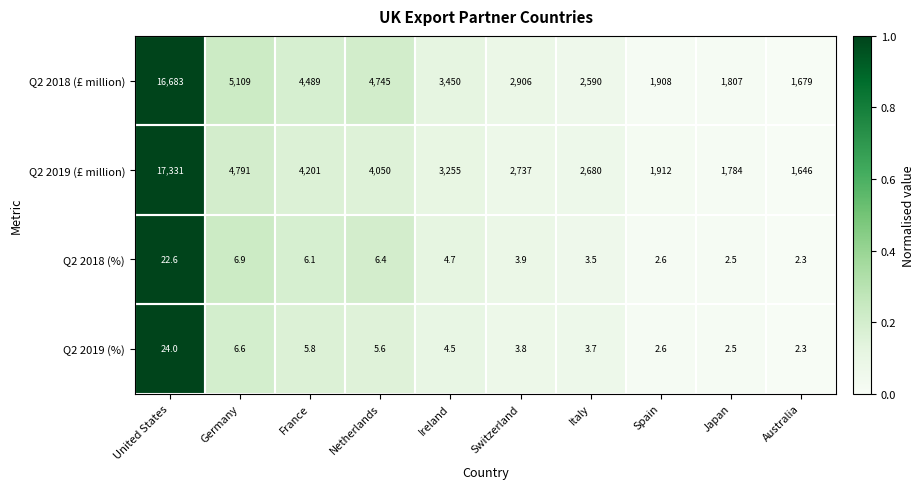

How many data points in Q2 2018 (%) are less than 4?

5